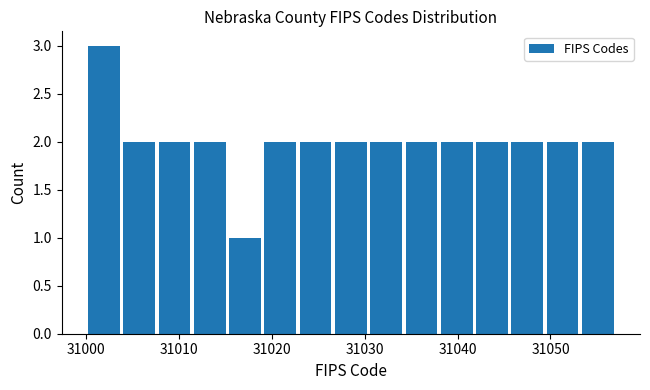

Read against the x-axis, roughly where is the centre of the tallest bar?

31002